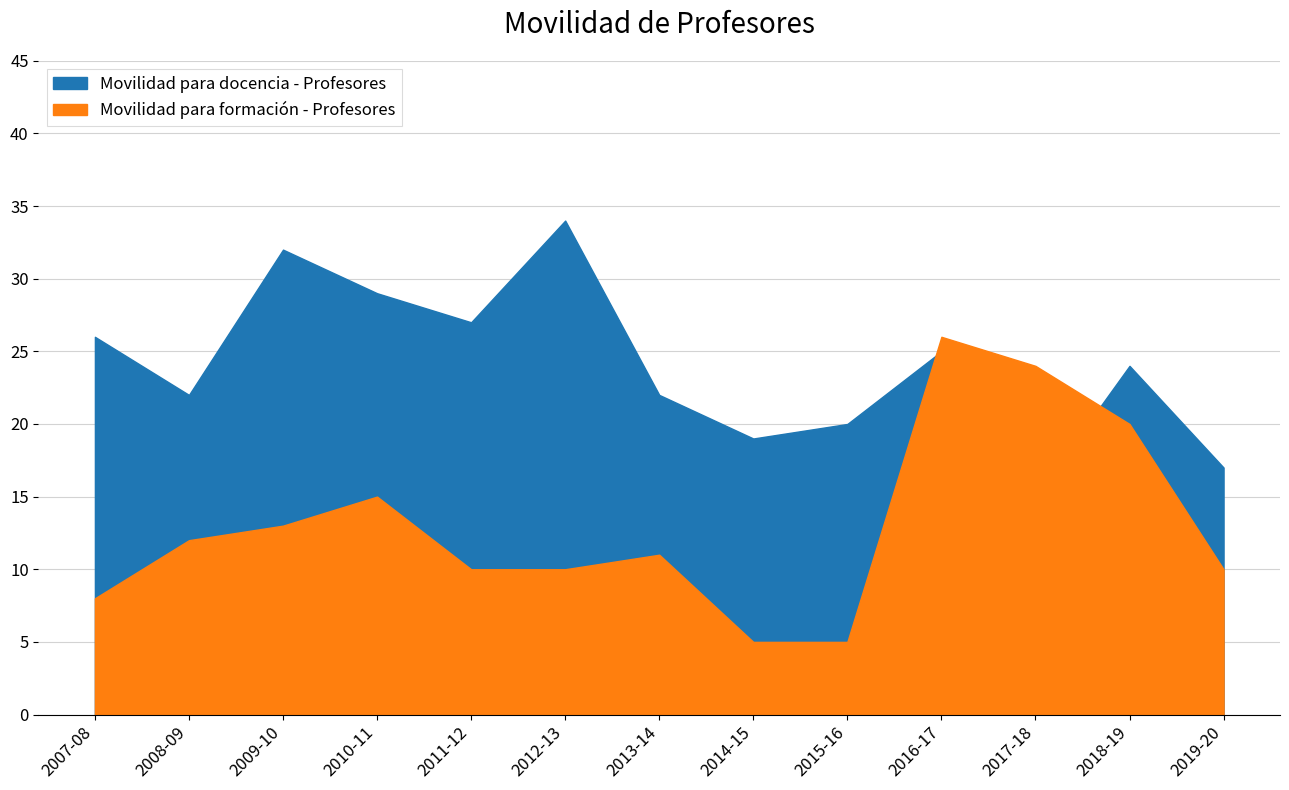

How many distinct data groups are displayed?

2